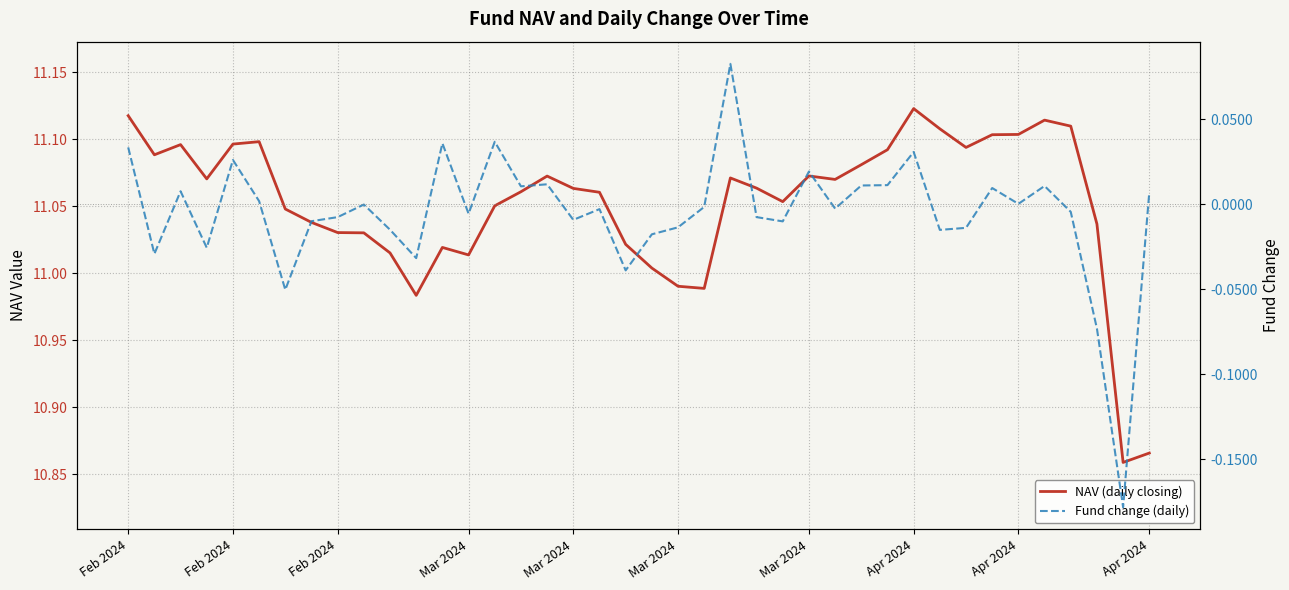

At which category does the chart reach its peak across all series?

Apr 2024